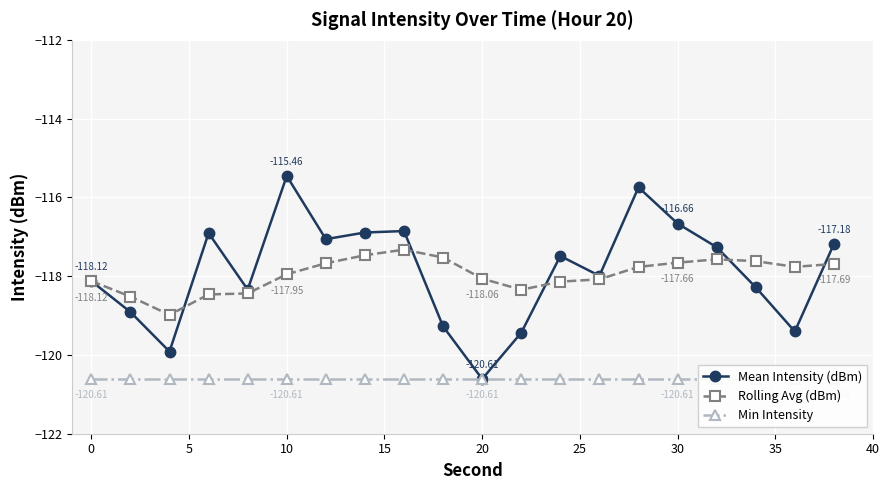

Which series ends up on top after the final intersection of Mean Intensity (dBm) and Rolling Avg (dBm)?

Mean Intensity (dBm)